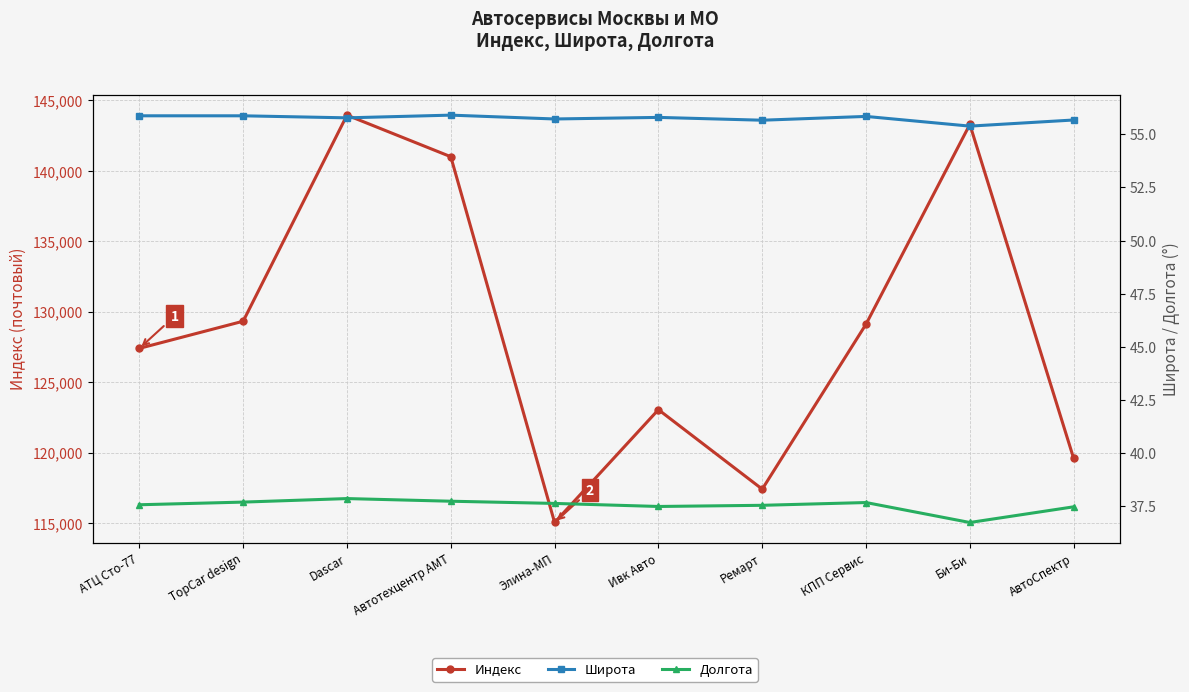

True or false: Широта and Долгота cross at least once.

False